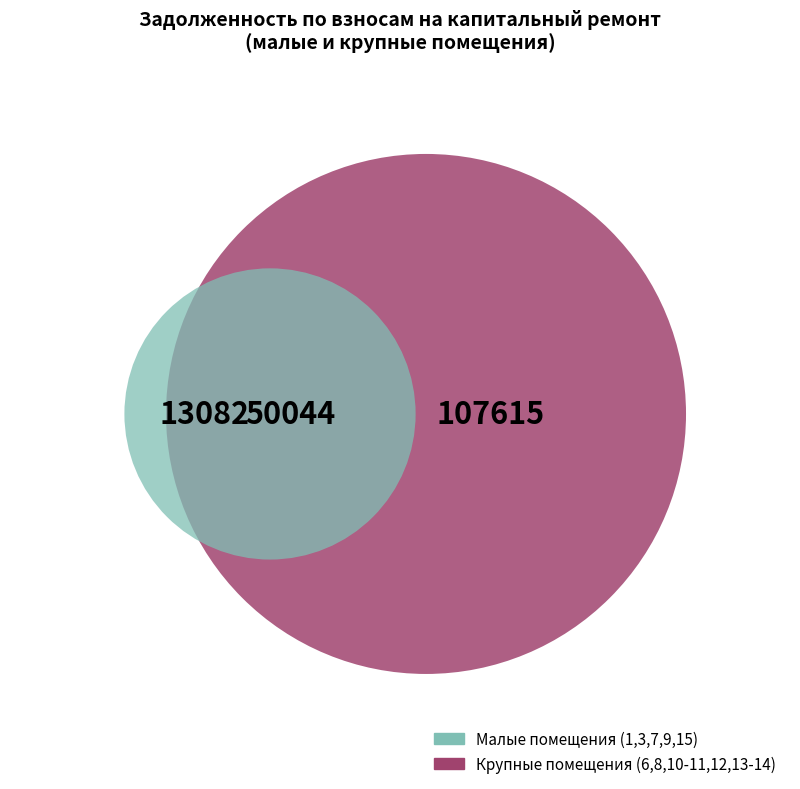

What portion of the pie excludes 12?

88.6%